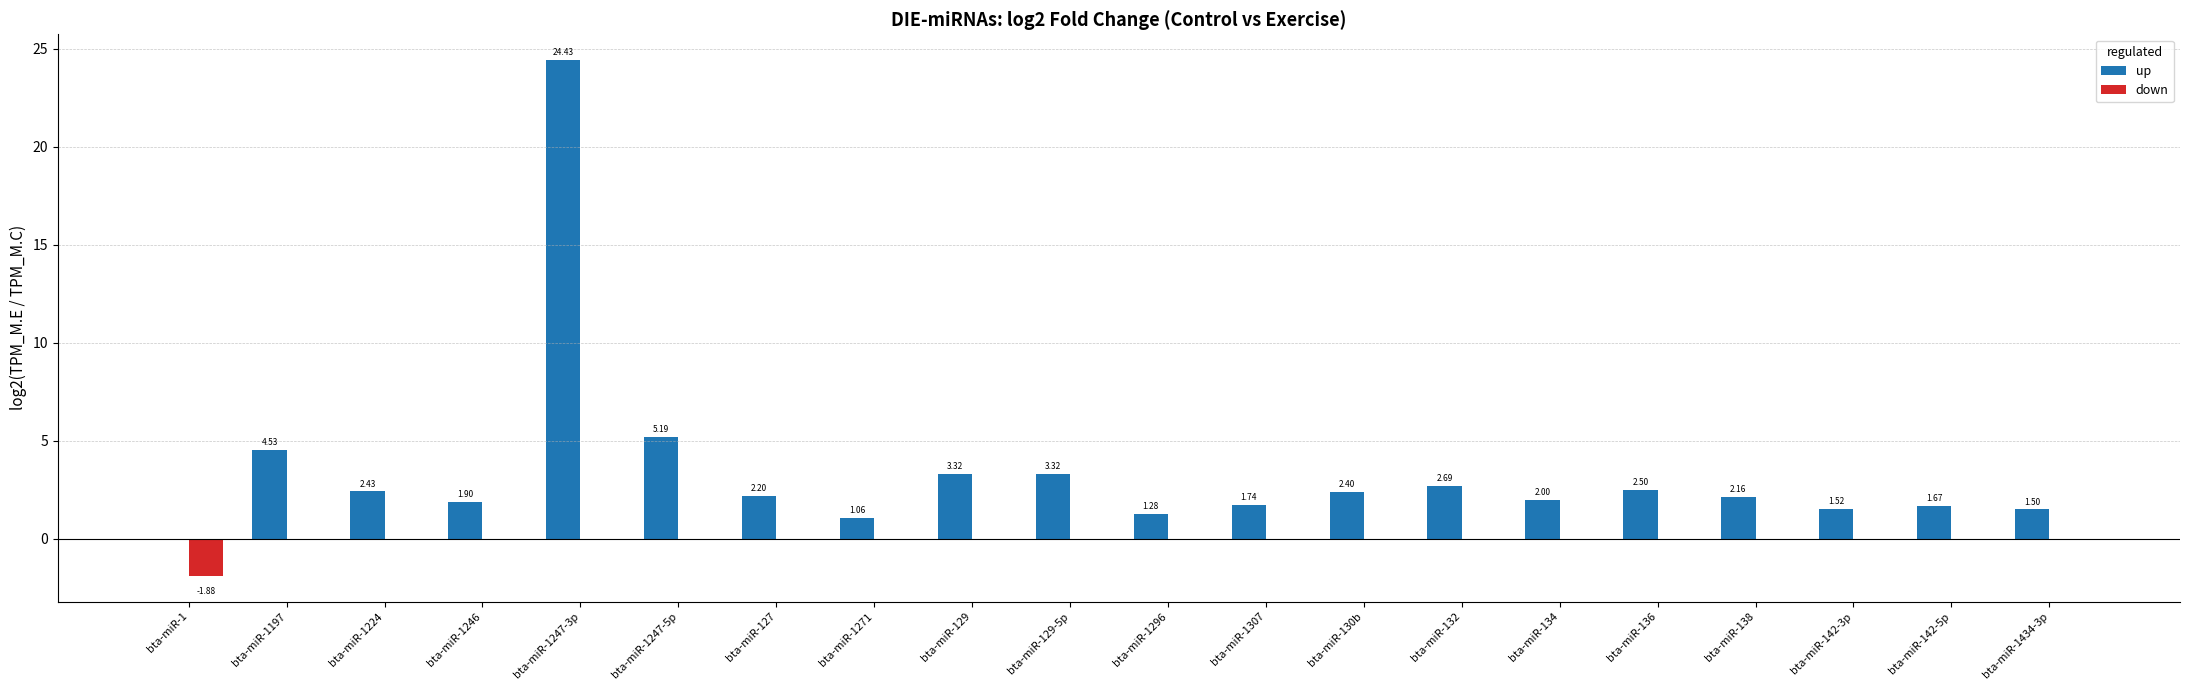

At which category is the sum across all series the highest?

bta-miR-1247-3p